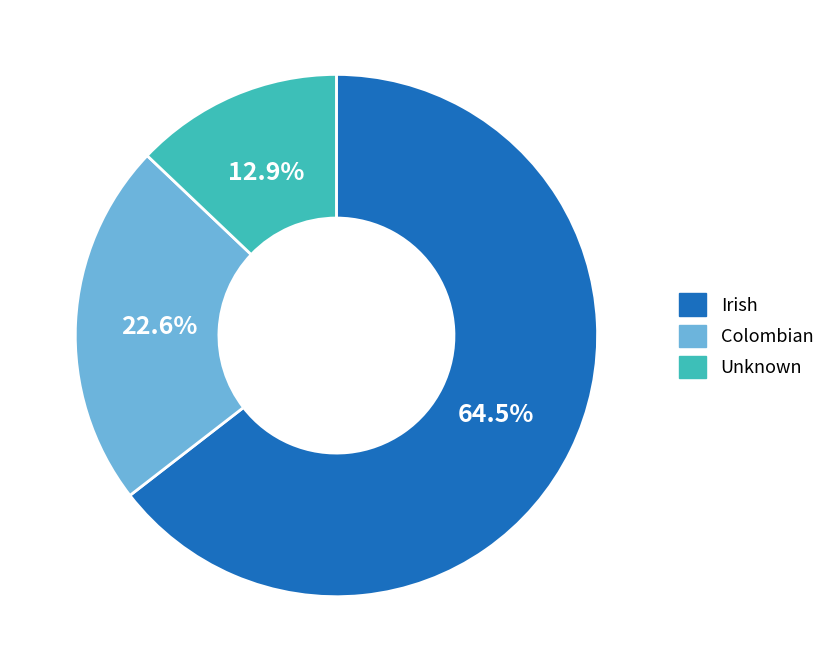

Count the number of slices in the pie.

3